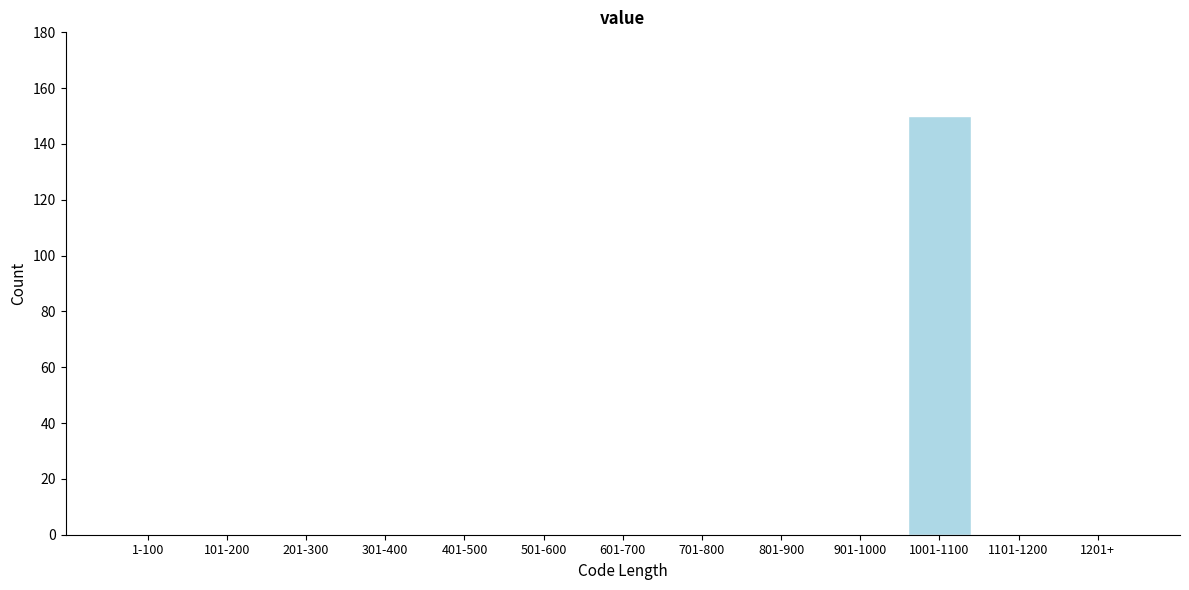

Reading left to right, extract all data points from this chart.

1-100=0	101-200=0	201-300=0	301-400=0	401-500=0	501-600=0	601-700=0	701-800=0	801-900=0	901-1000=0	1001-1100=150	1101-1200=0	1201+=0